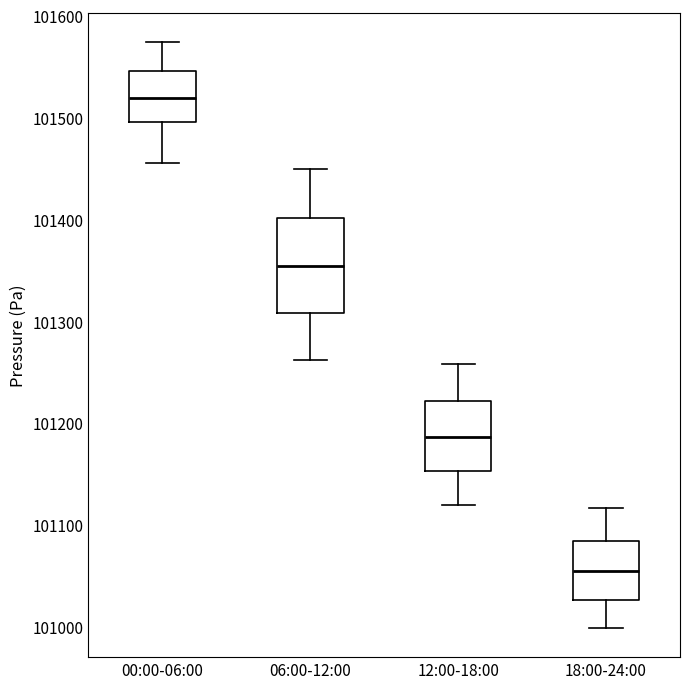

Reading left to right, transcribe this box plot: for each box, give where its median line is, the range the box spans, and where its two whiskers end, as read against the y-axis. The values are not printed on the chart, so give them approximately, as read against the axis.

00:00-06:00: median 101520, box 101500 to 101550, whiskers 101460 to 101570
06:00-12:00: median 101350, box 101310 to 101400, whiskers 101260 to 101450
12:00-18:00: median 101190, box 101150 to 101220, whiskers 101120 to 101260
18:00-24:00: median 101050, box 101030 to 101090, whiskers 101000 to 101120